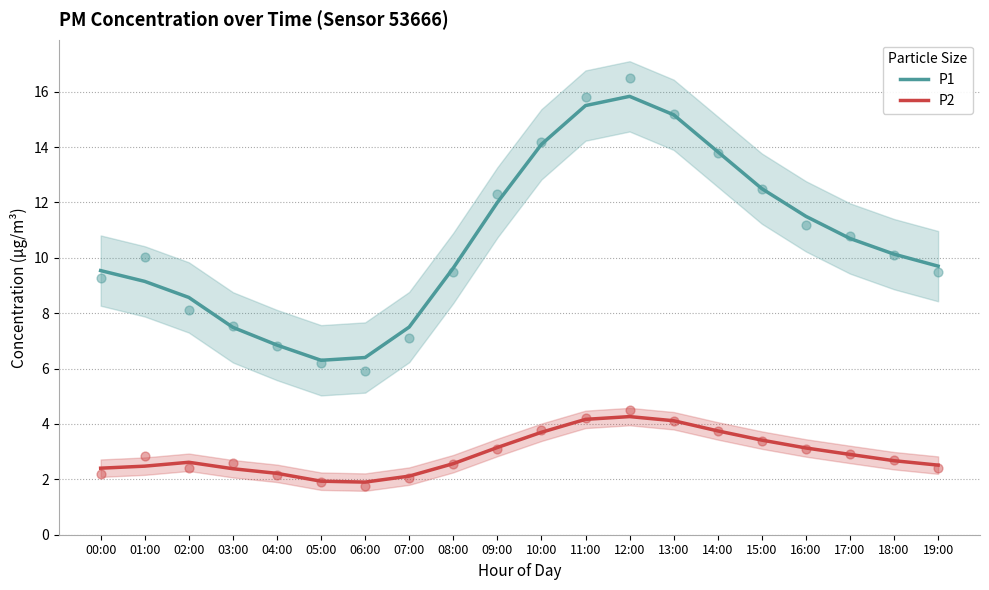

Which series contains the highest Y value?

P1